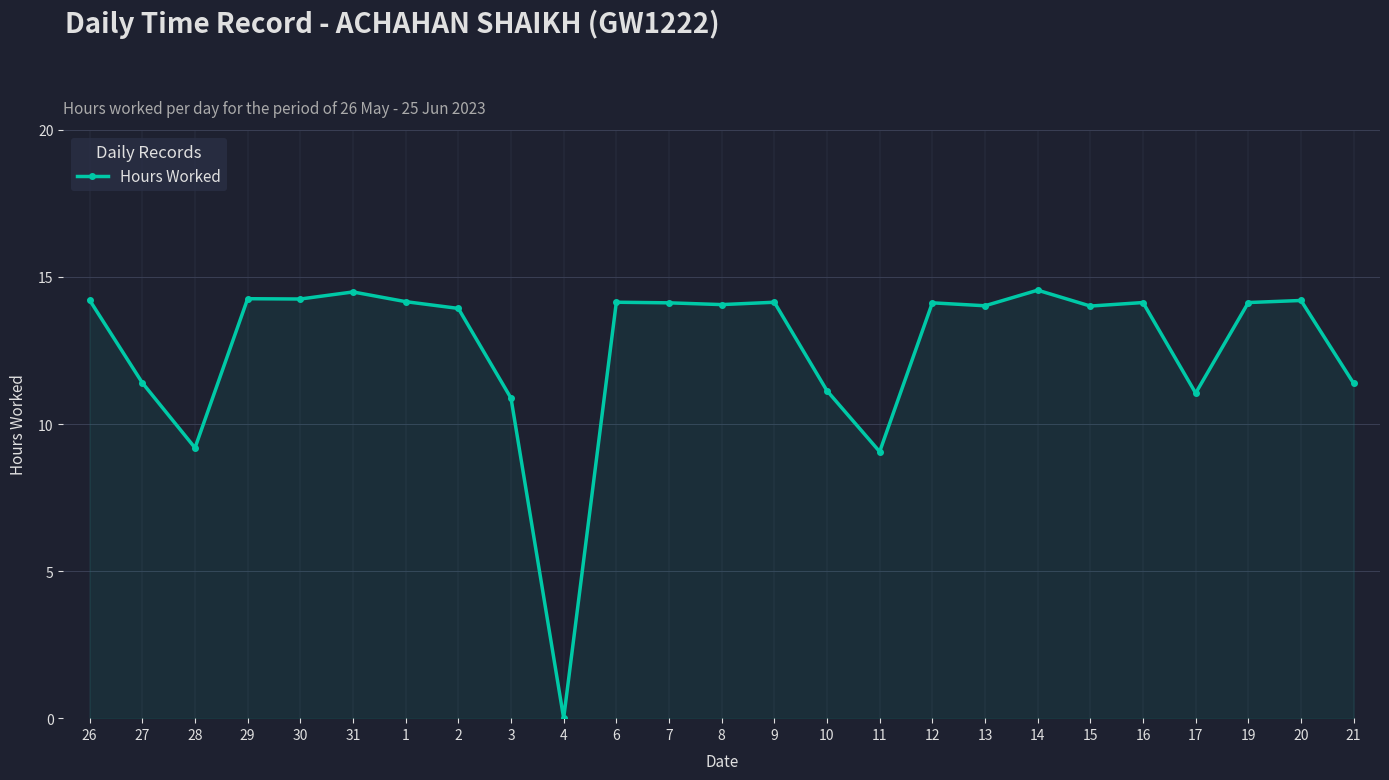

What is the label of the 19th point from the left?

14